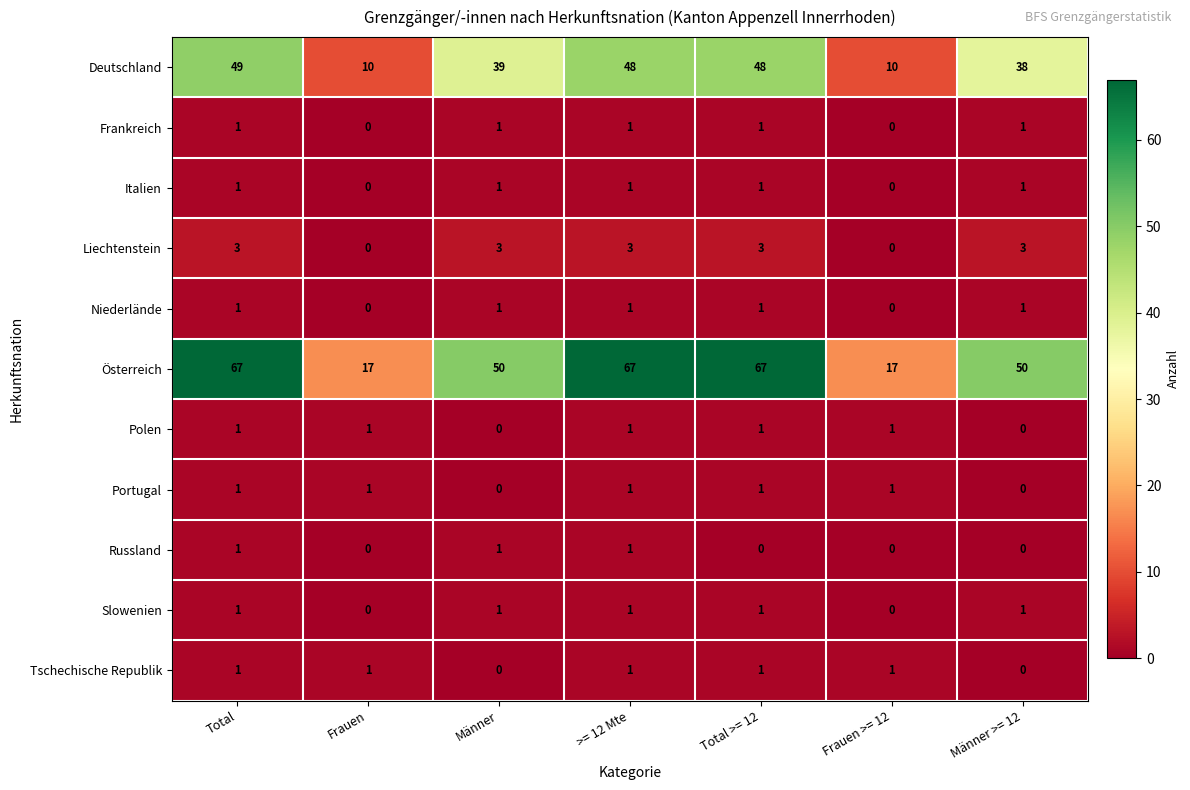

True or false: Deutschland has a value of 49 at Total.

True